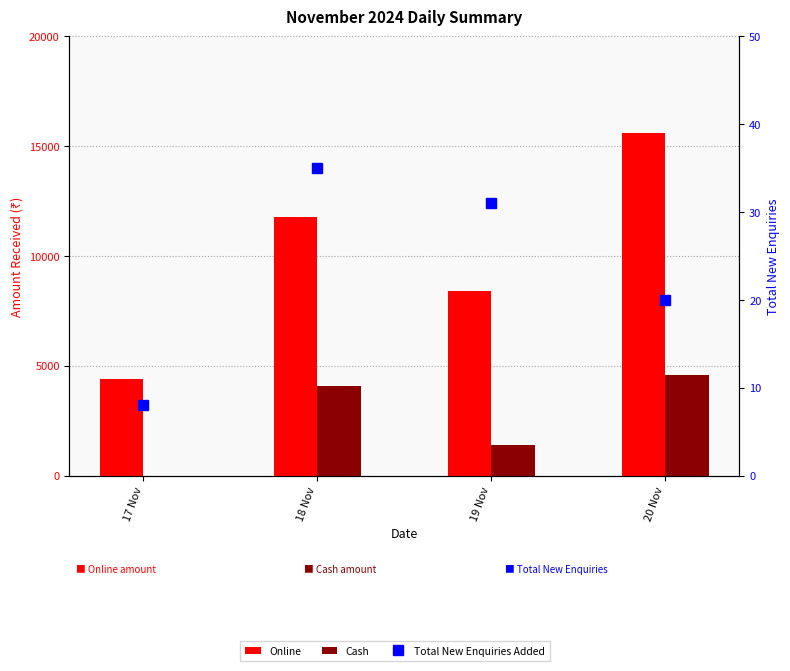

The value of Online at 17 Nov is 2120. True or false?

False